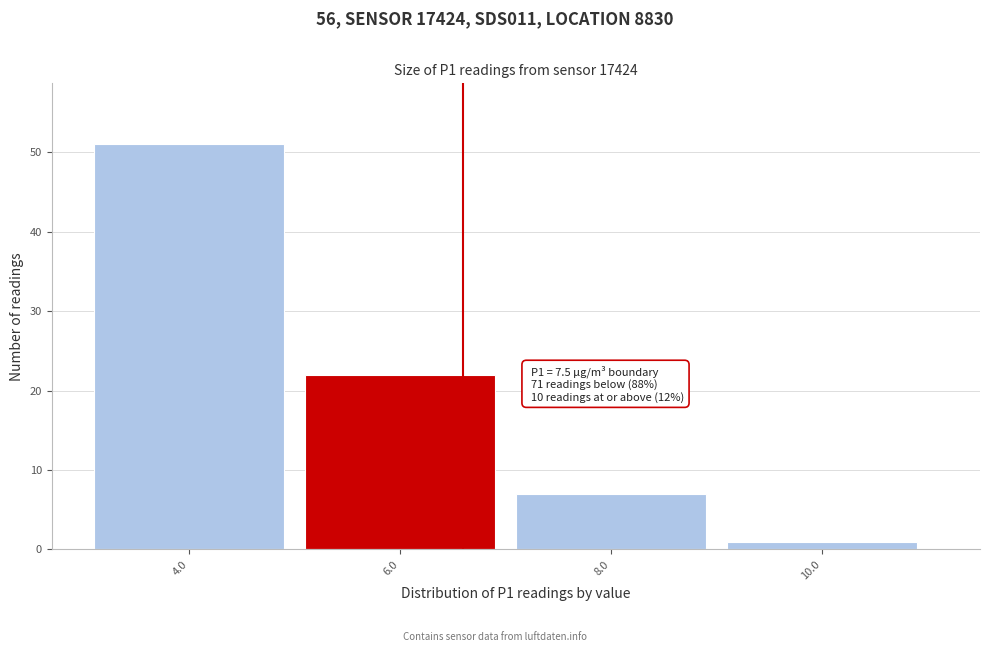

Reading left to right, list all the values displayed in this chart.

51	22	7	1